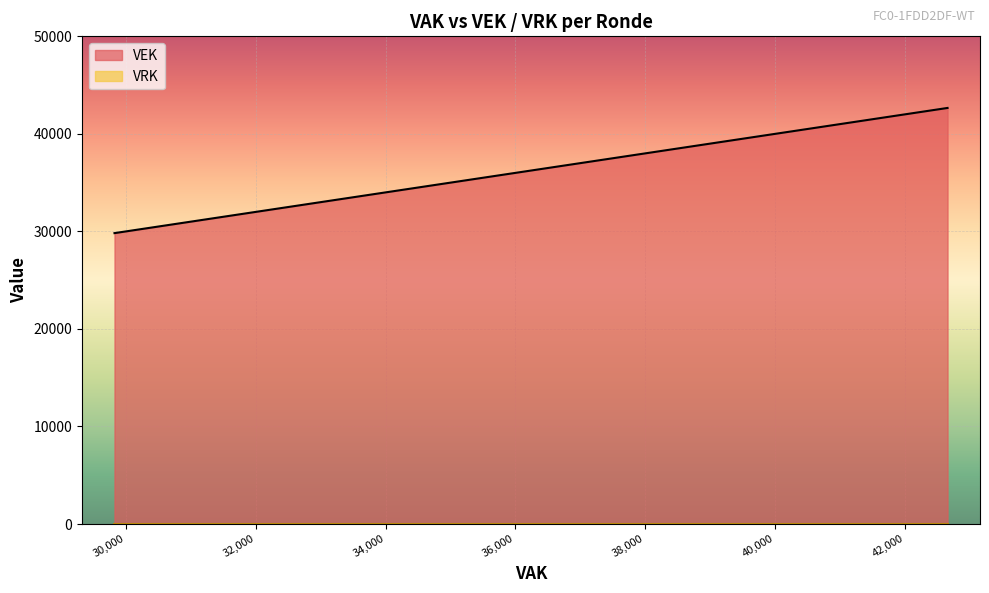

True or false: VEK and VRK intersect in this chart.

False